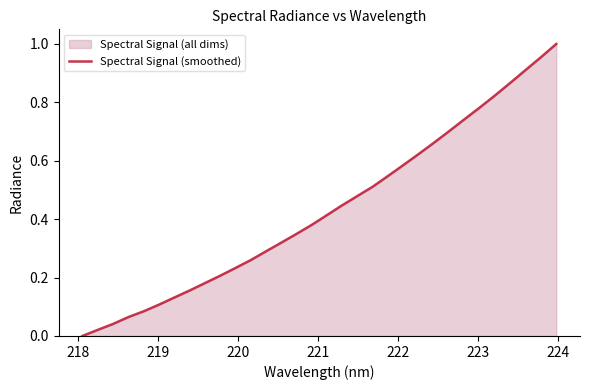

Reading right to left, transcribe all the data shown in this chart.

1.0	1.0	0.9	0.9	0.8	0.8	0.7	0.7	0.7	0.6	0.6	0.5	0.5	0.5	0.4	0.4	0.4	0.3	0.3	0.3	0.3	0.2	0.2	0.2	0.2	0.1	0.1	0.1	0.1	0.0	0.0	0.0